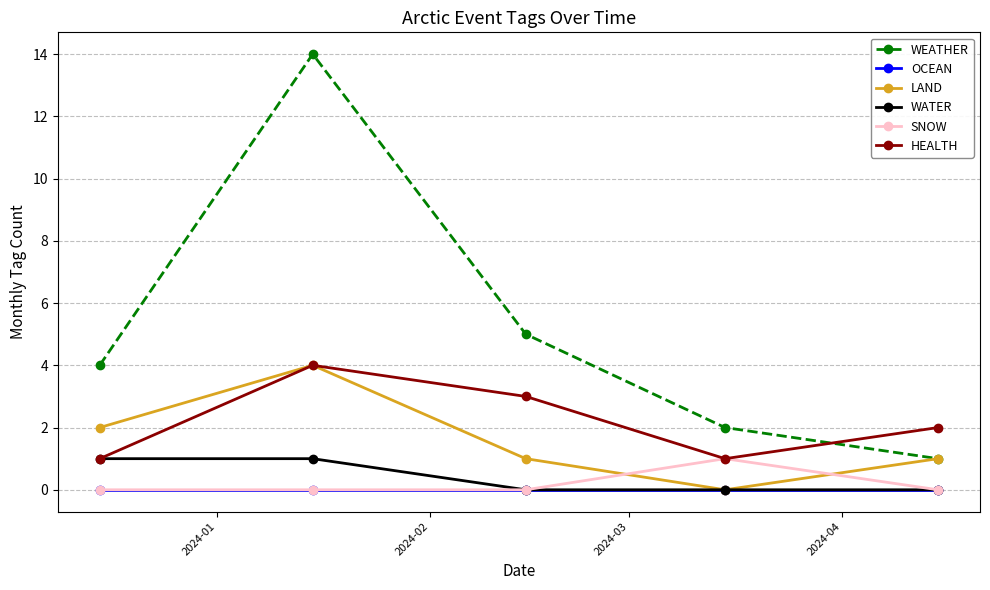

Which series has the largest total across all categories?

WEATHER